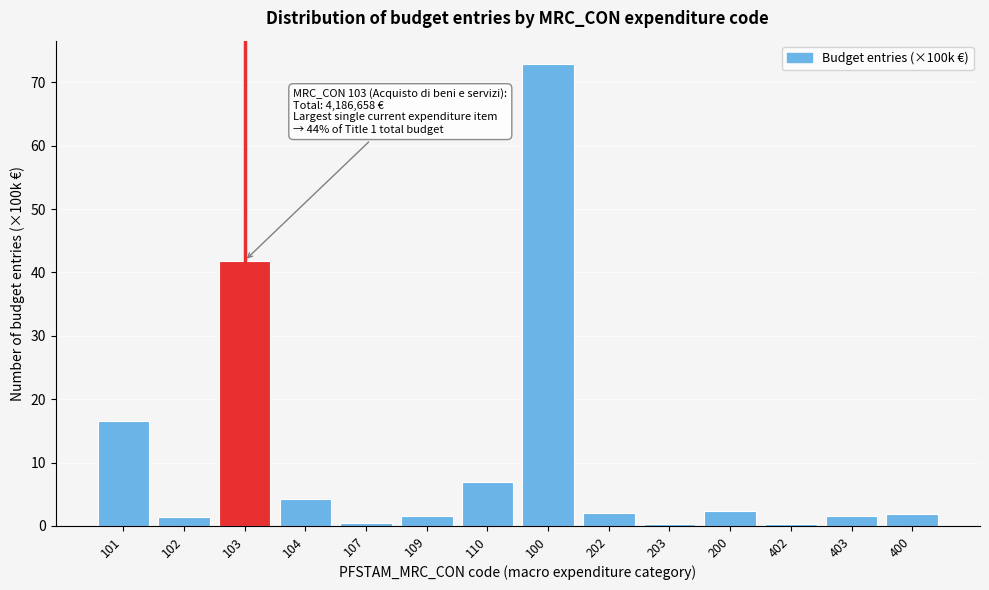

Read the value at 200.

2.4